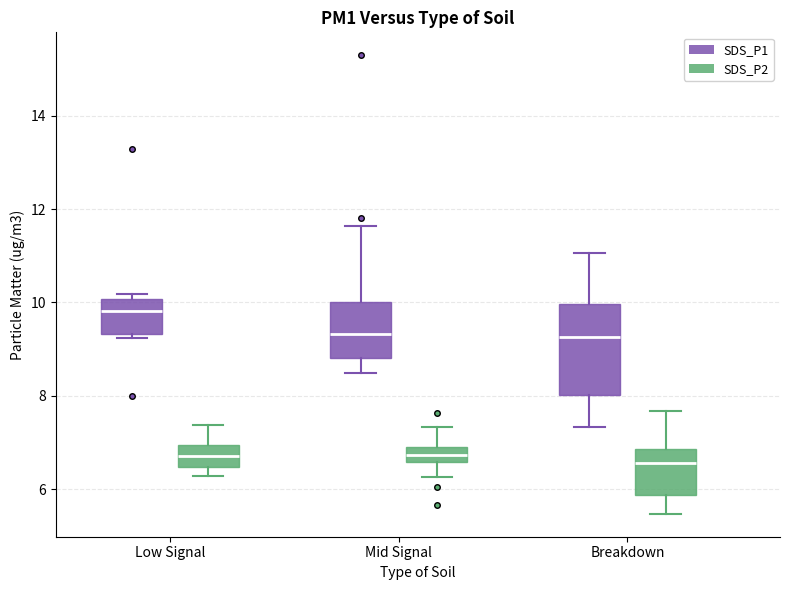

Which box's median line is the highest?

Low Signal (SDS_P1)